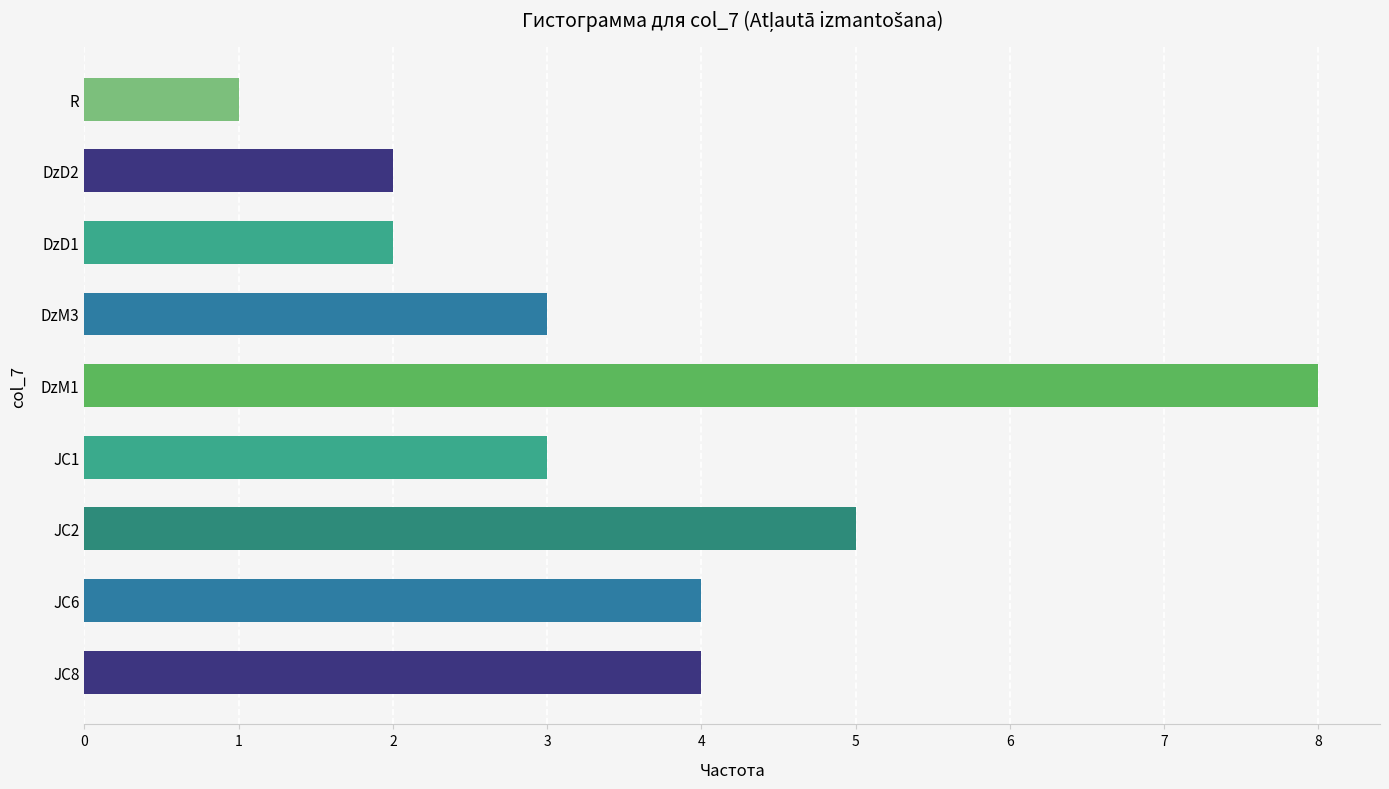

Reading top to bottom, transcribe all the data shown in this chart.

R=1	DzD2=2	DzD1=2	DzM3=3	DzM1=8	JC1=3	JC2=5	JC6=4	JC8=4